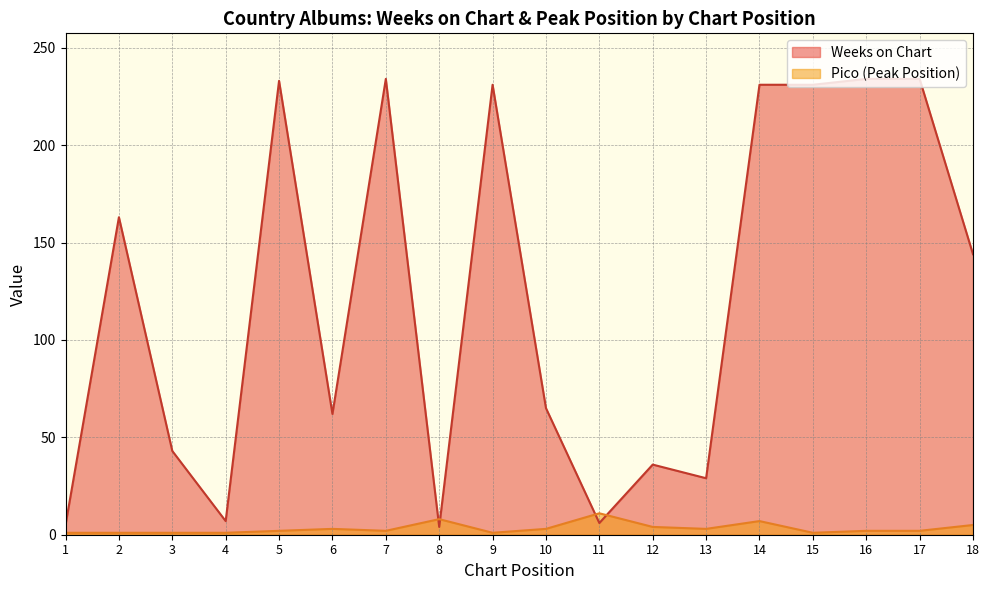

Rank the series at 18 from highest to lowest value.

Weeks on Chart, Pico (Peak Position)